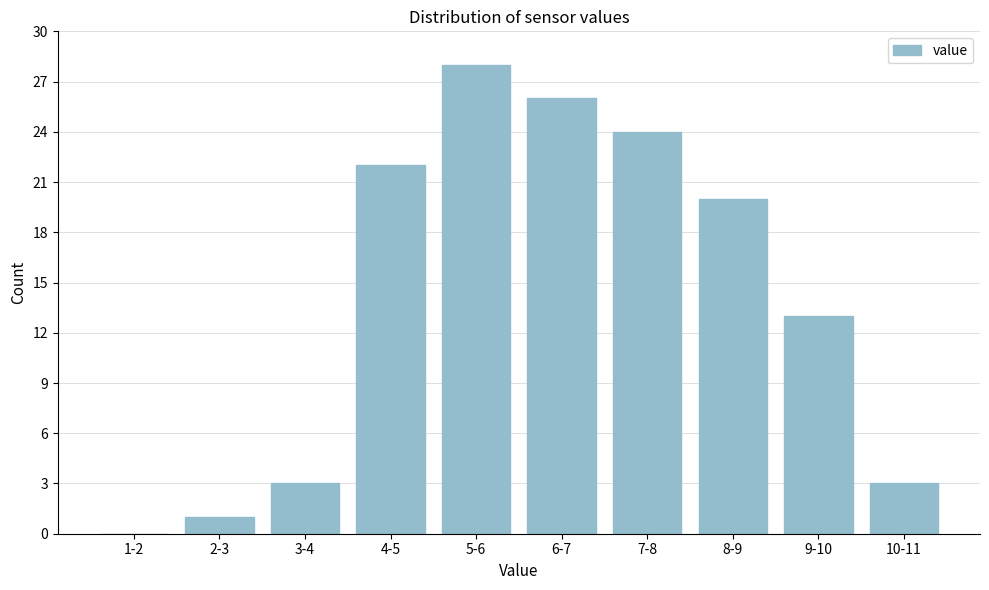

Reading left to right, transcribe all the data shown in this chart.

1-2=0	2-3=1	3-4=3	4-5=22	5-6=28	6-7=26	7-8=24	8-9=20	9-10=13	10-11=3